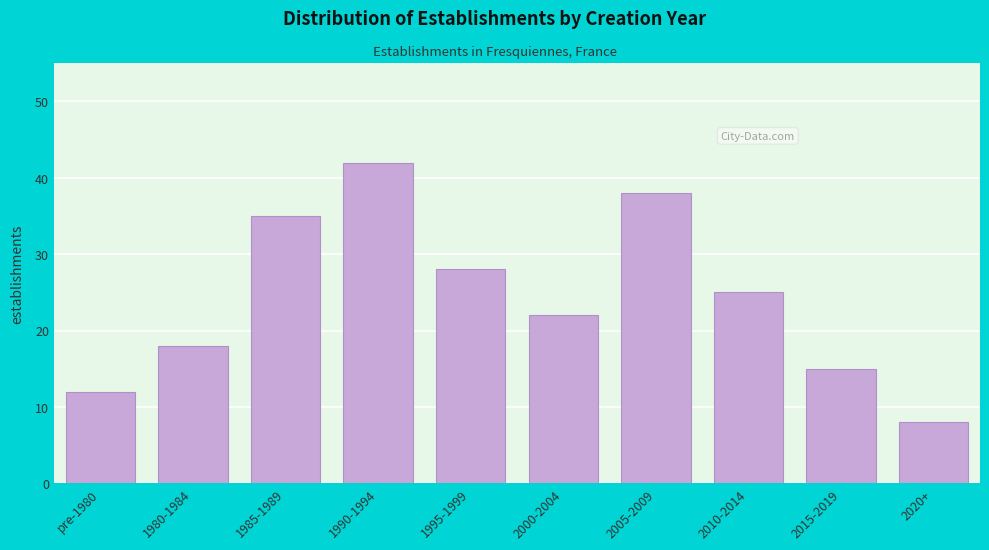

Reading left to right, transcribe all the data shown in this chart.

pre-1980=12	1980-1984=18	1985-1989=35	1990-1994=42	1995-1999=28	2000-2004=22	2005-2009=38	2010-2014=25	2015-2019=15	2020+=8